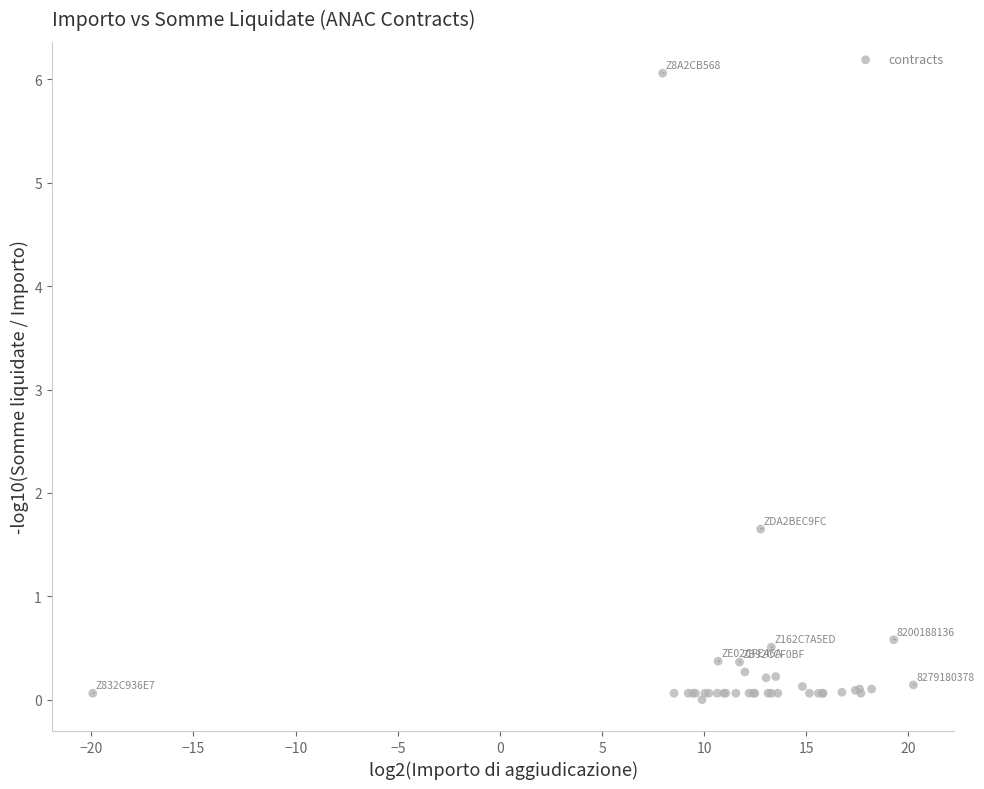

What Y value in the scatter plot is closest to 3?

1.7